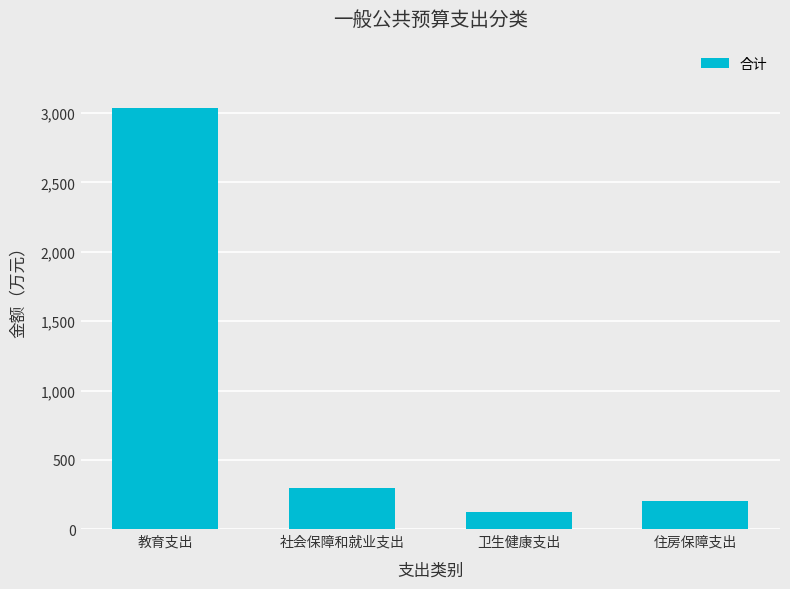

Which has a higher value, 社会保障和就业支出 or 卫生健康支出?

社会保障和就业支出